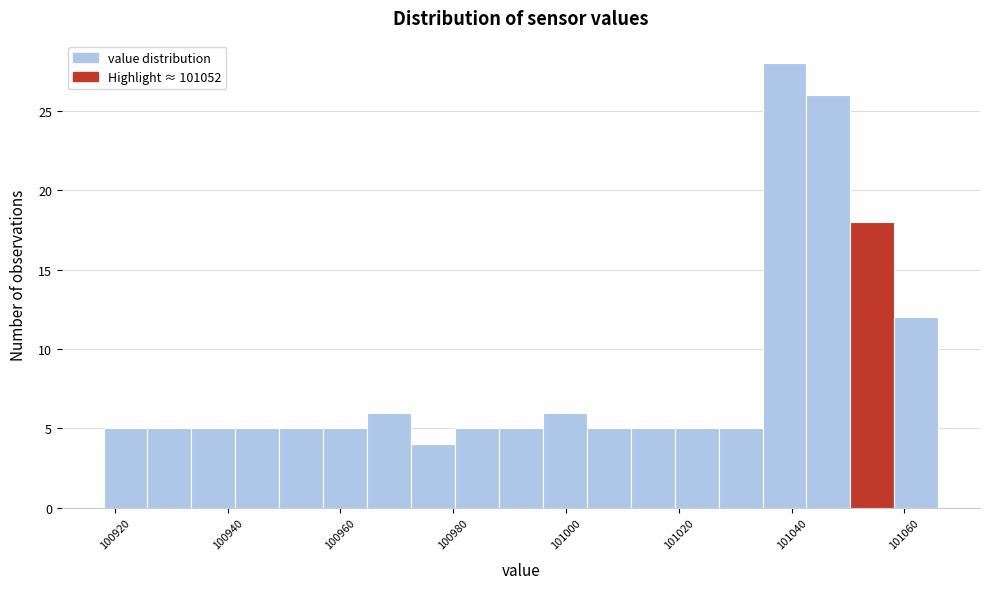

Read against the x-axis, roughly where is the centre of the tallest bar?

101038